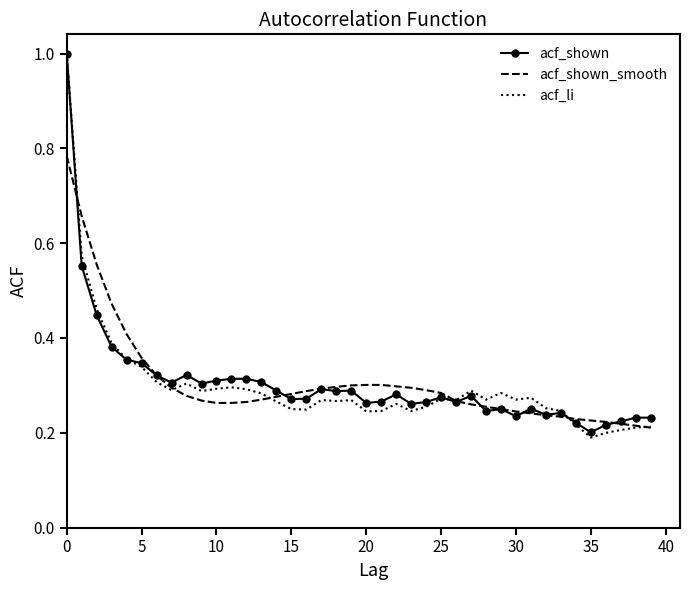

What is the maximum value for acf_li?

1.0